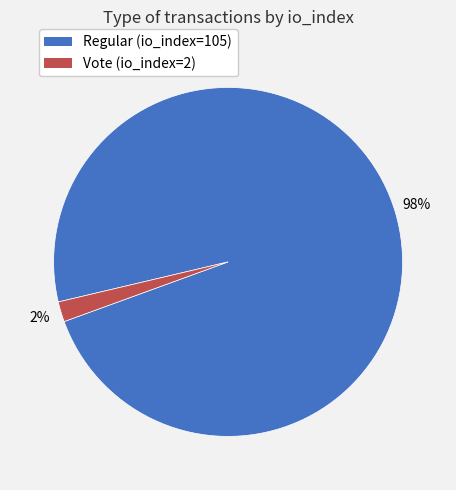

To the nearest percent, what percentage of the pie is Vote (io_index=2)?

2%